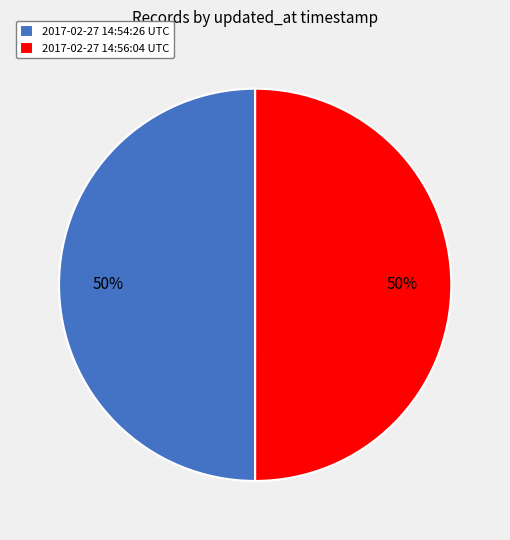

How many segments does this pie chart have?

2